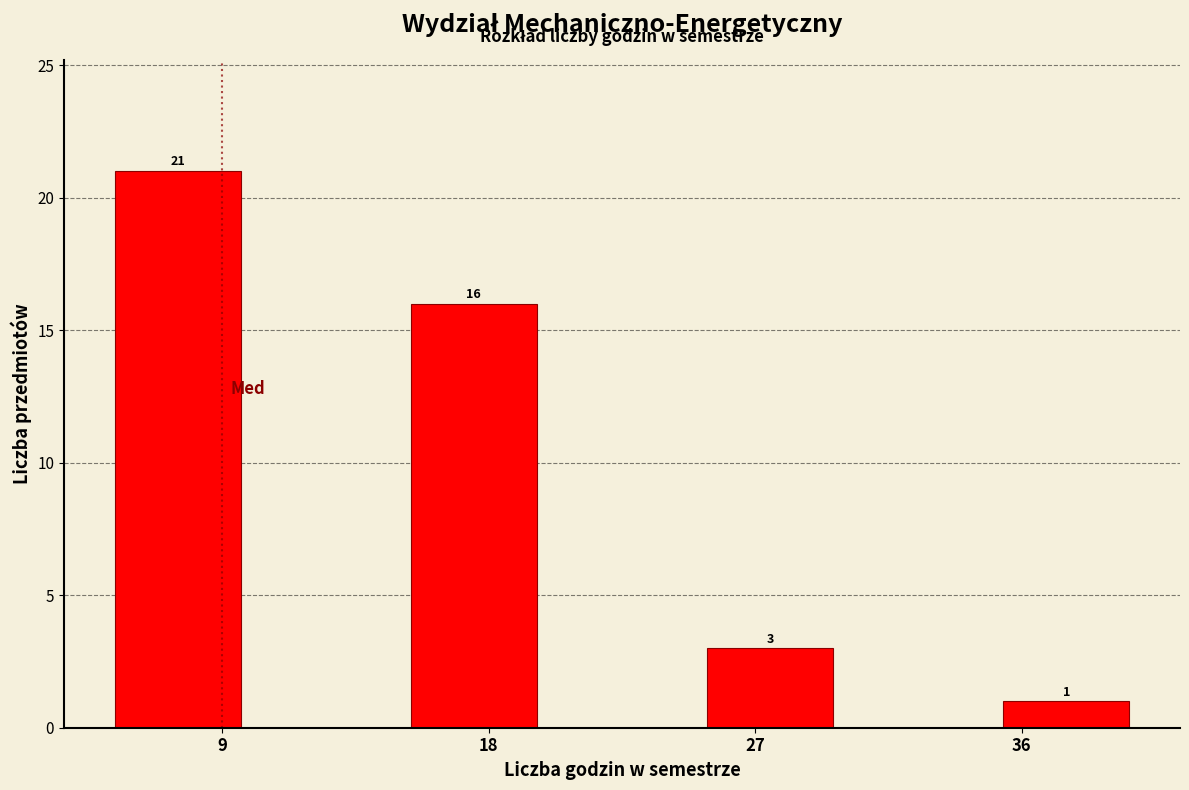

Over which range of the x-axis is the bar tallest?

5 to 10